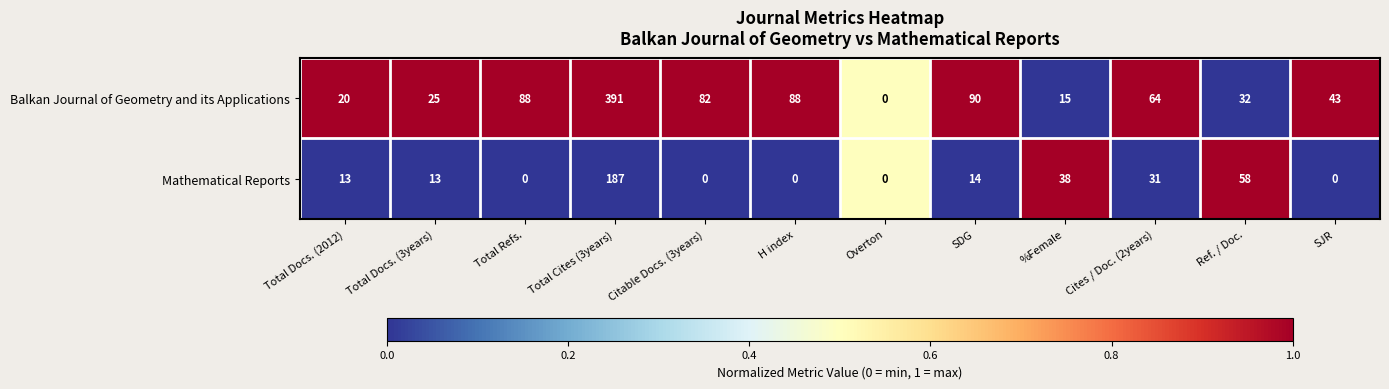

Read the Mathematical Reports value at Ref. / Doc..

58